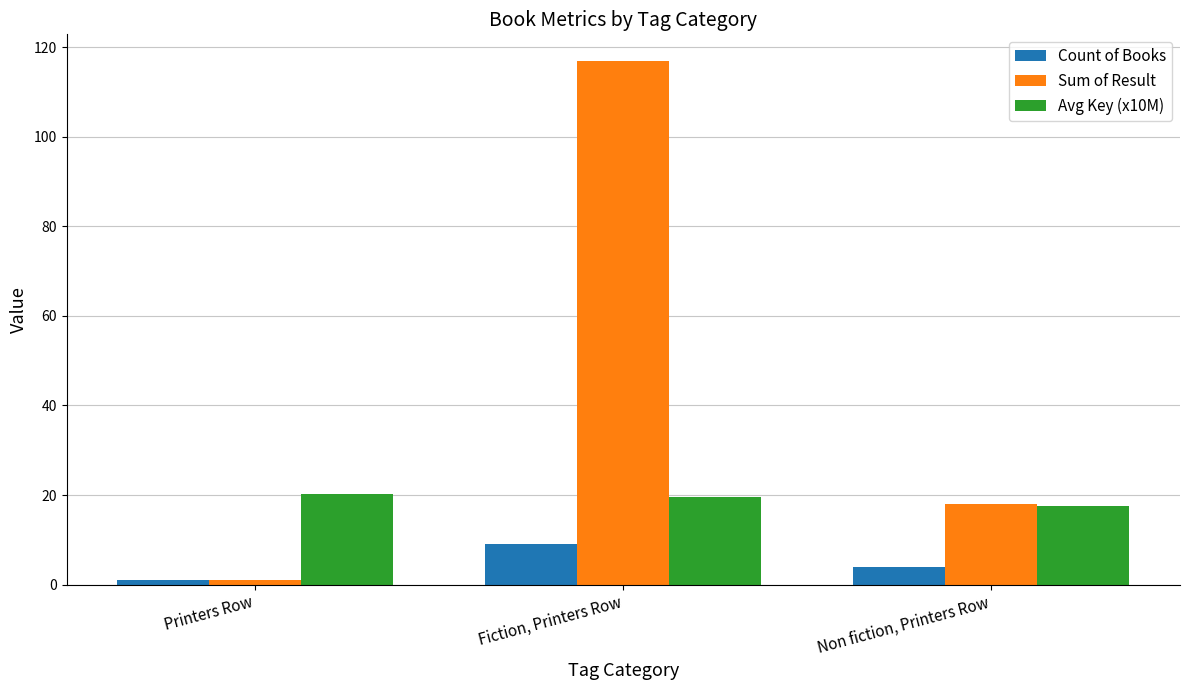

Reading right to left, extract all data points from this chart.

Count of Books: Non fiction, Printers Row=4.0	Fiction, Printers Row=9.0	Printers Row=1.0
Sum of Result: Non fiction, Printers Row=18.0	Fiction, Printers Row=117.0	Printers Row=1.0
Avg Key (x10M): Non fiction, Printers Row=17.5	Fiction, Printers Row=19.6	Printers Row=20.3